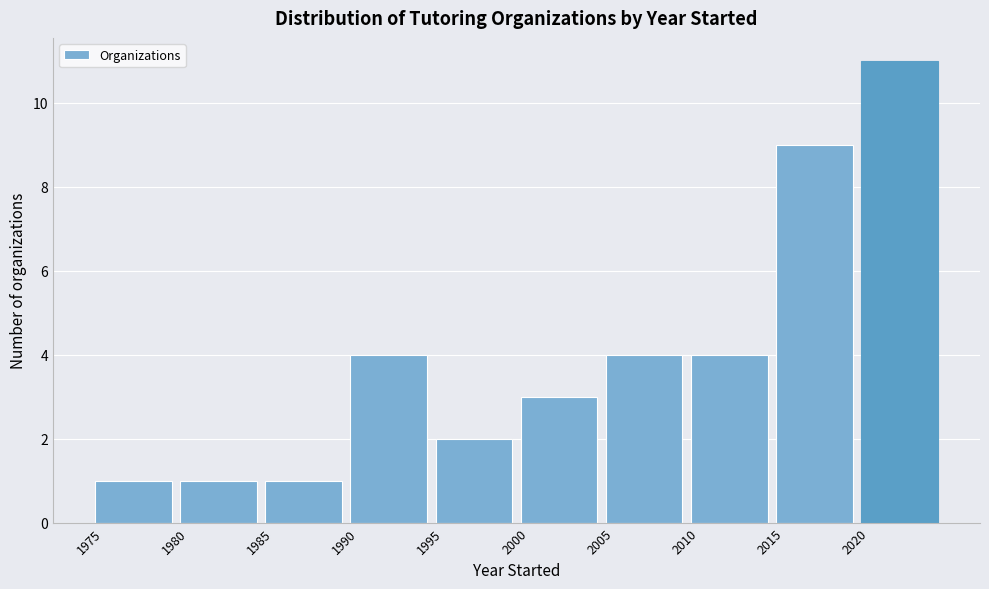

Reading left to right, list every bar in this chart as the range it spans on the x-axis followed by its height. The values are not printed on the chart, so give them approximately, as read against the axis.

1975 to 1980: 1
1980 to 1985: 1
1985 to 1990: 1
1990 to 1995: 4
1995 to 2000: 2
2000 to 2005: 3
2005 to 2010: 4
2010 to 2015: 4
2015 to 2020: 9
2020 to 2025: 11